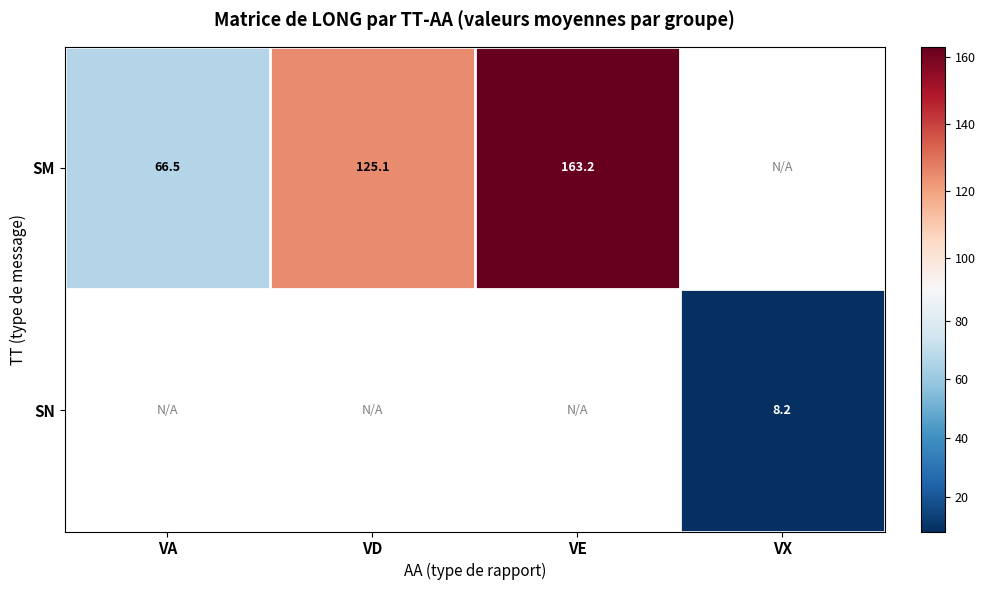

Which category has the lowest value in the SN series?

VA